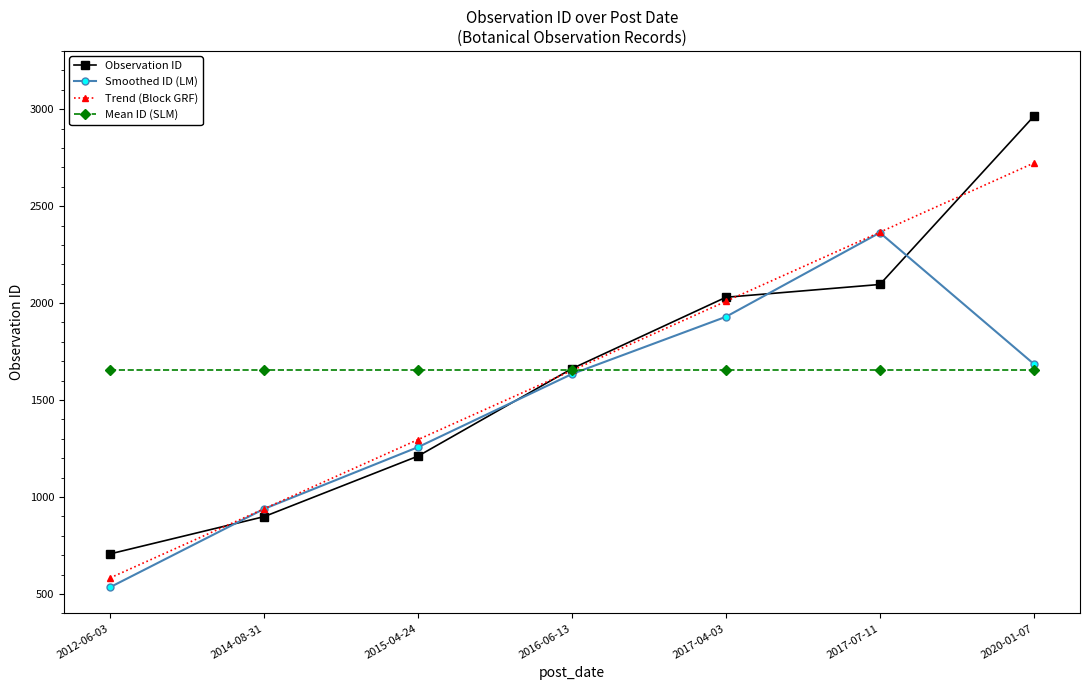

List the labels in order of Observation ID value, largest first.

2020-01-07, 2017-07-11, 2017-04-03, 2016-06-13, 2015-04-24, 2014-08-31, 2012-06-03